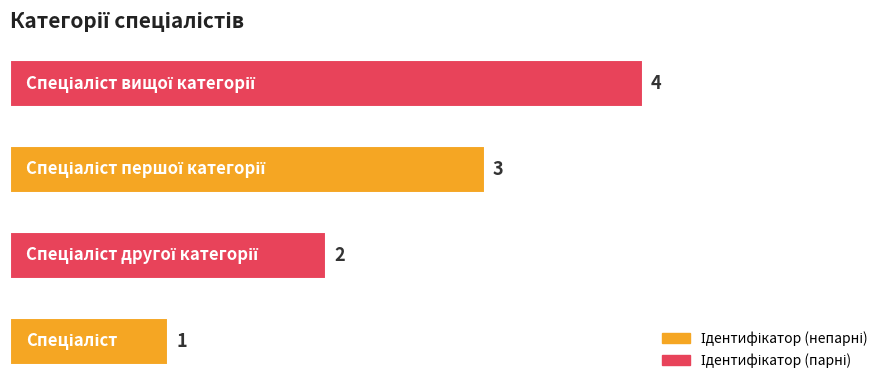

What is the greatest value displayed?

4